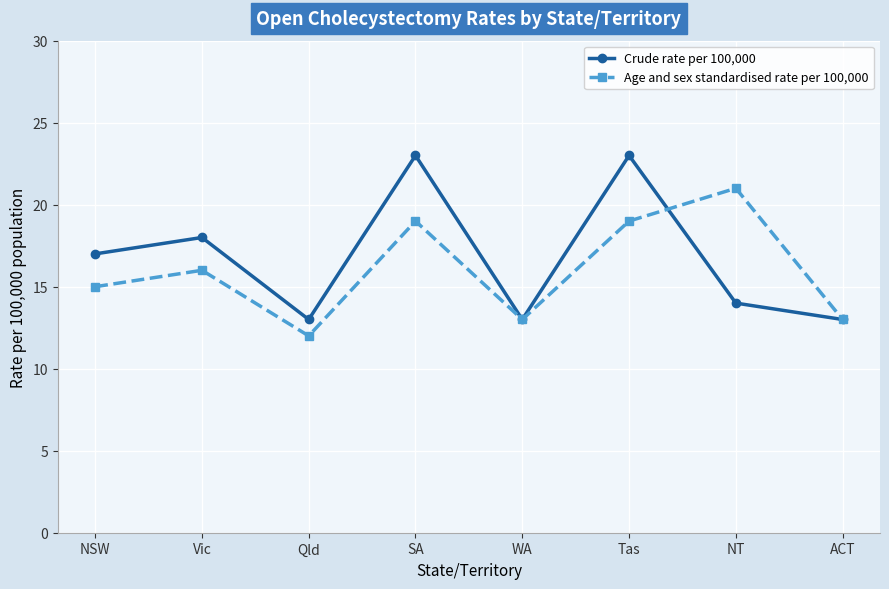

Reading left to right, list all the values displayed in this chart.

Crude rate per 100,000: 17	18	13	23	13	23	14	13
Age and sex standardised rate per 100,000: 15	16	12	19	13	19	21	13